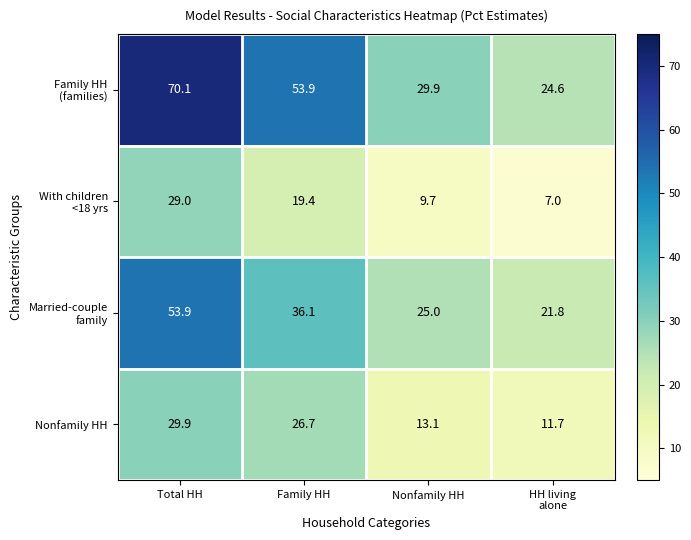

What is the difference between the highest and lowest values at Family HH?

34.5